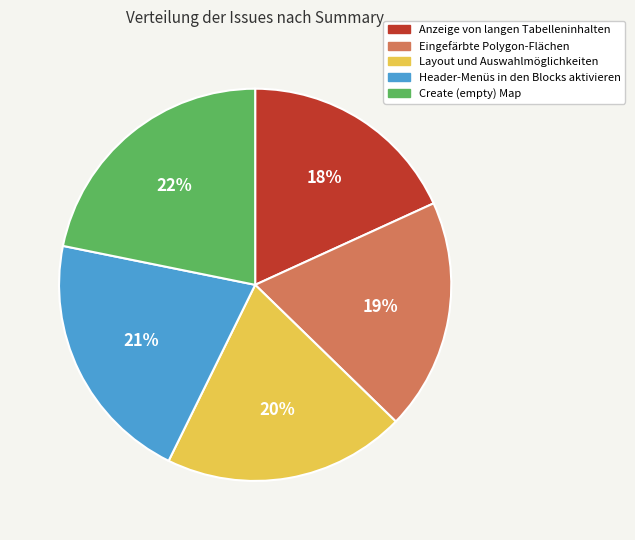

Approximately how many times larger is the value at Eingefärbte Polygon-Flächen compared to Create (empty) Map?

0.9